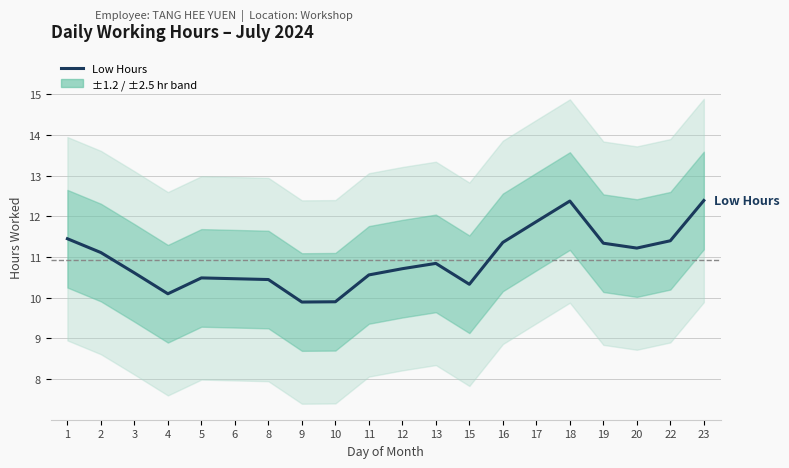

How many values are below 10?

2